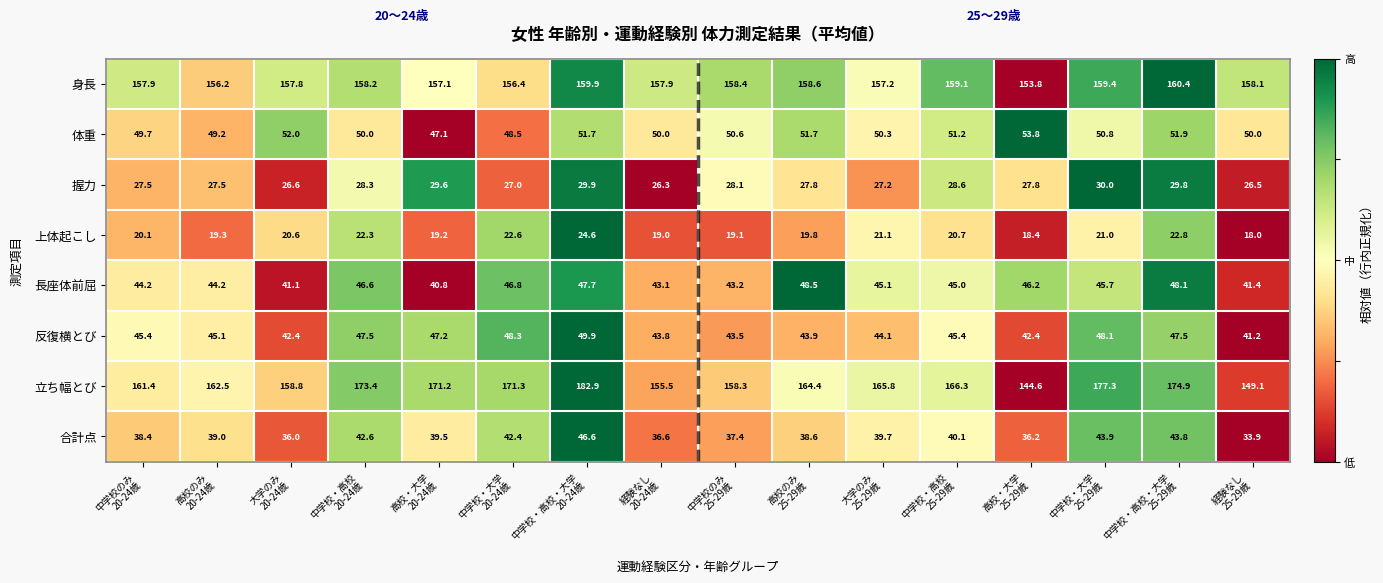

Which series has the widest spread of values?

立ち幅とび